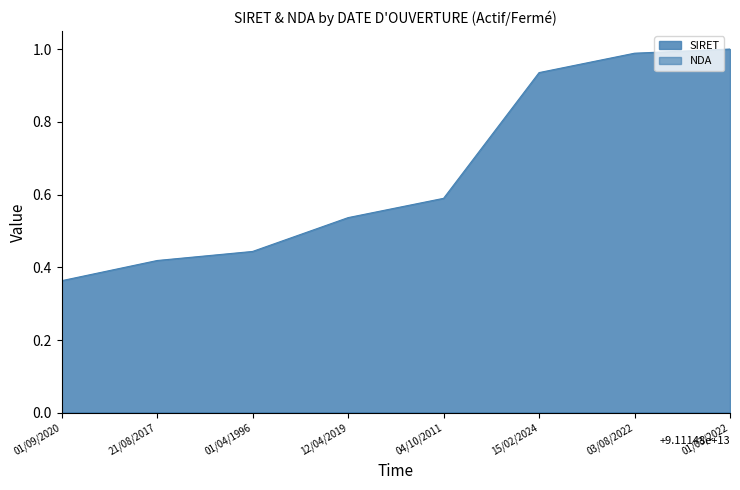

Reading right to left, extract all data points from this chart.

SIRET: 01/03/2022=1.0	03/08/2022=1.0	15/02/2024=0.9	04/10/2011=0.6	12/04/2019=0.5	01/04/1996=0.4	21/08/2017=0.4	01/09/2020=0.4
NDA: 01/03/2022=0.0	03/08/2022=0.0	15/02/2024=0.0	04/10/2011=0.0	12/04/2019=0.0	01/04/1996=0.0	21/08/2017=0.0	01/09/2020=0.0